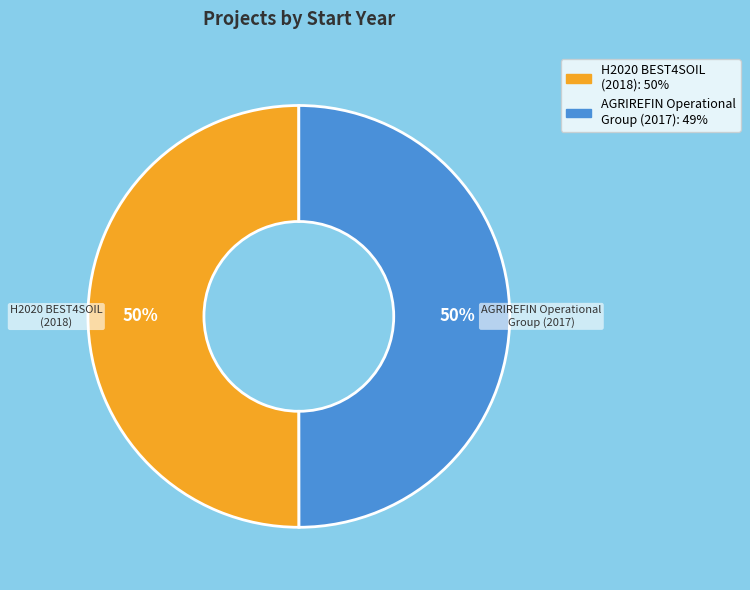

Do H2020 BEST4SOIL (2018) and AGRIREFIN Operational Group (2017) together represent more than half of the pie?

Yes